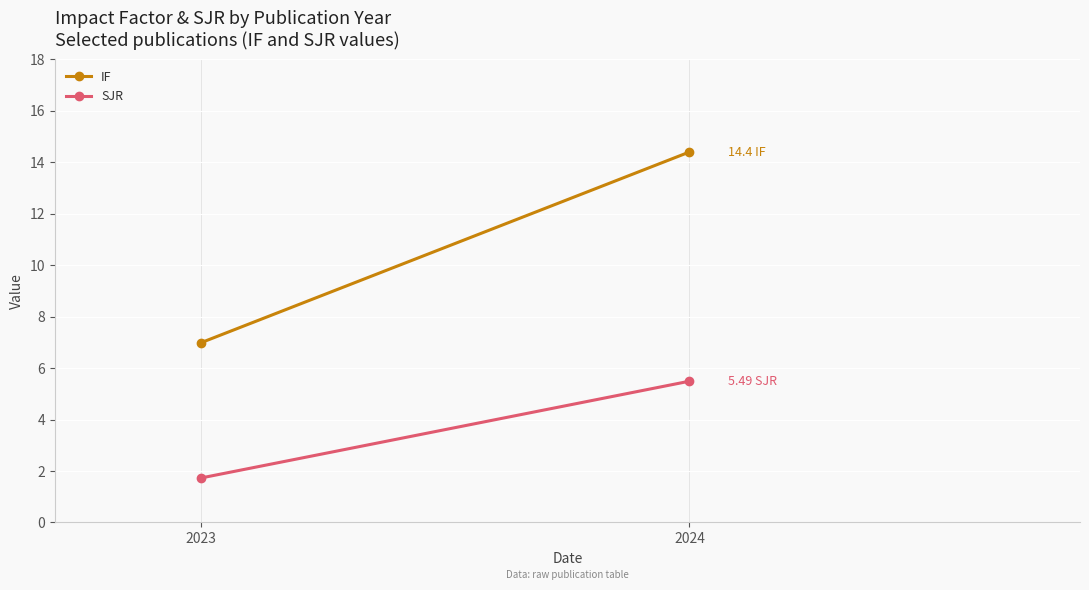

Is the value of SJR at 2023 greater than the value of IF at 2024?

No